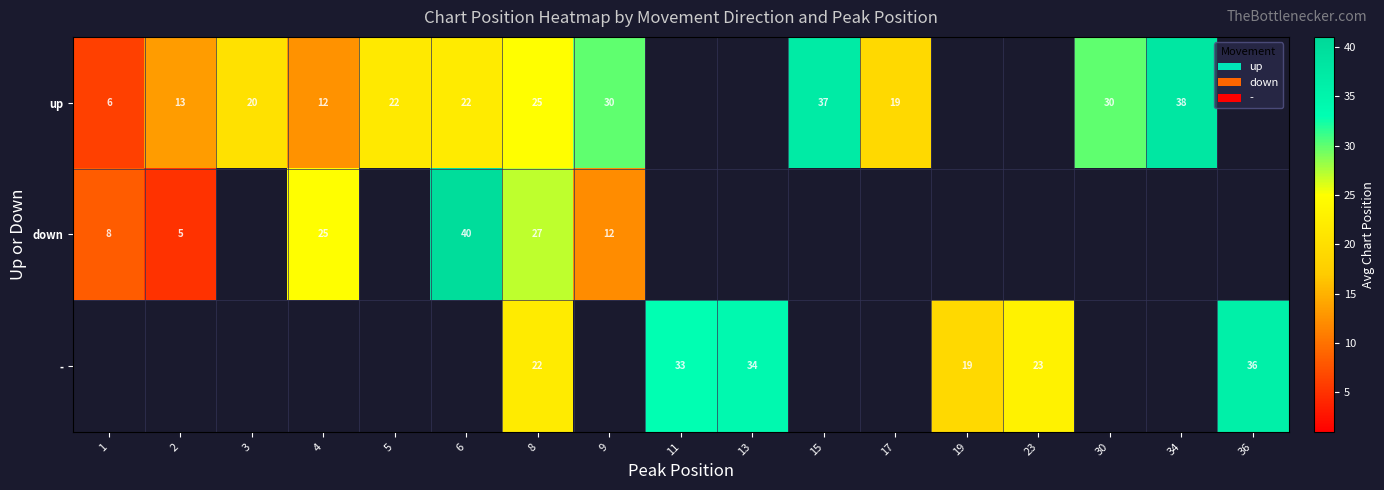

The value of up at 6 is 12. True or false?

False